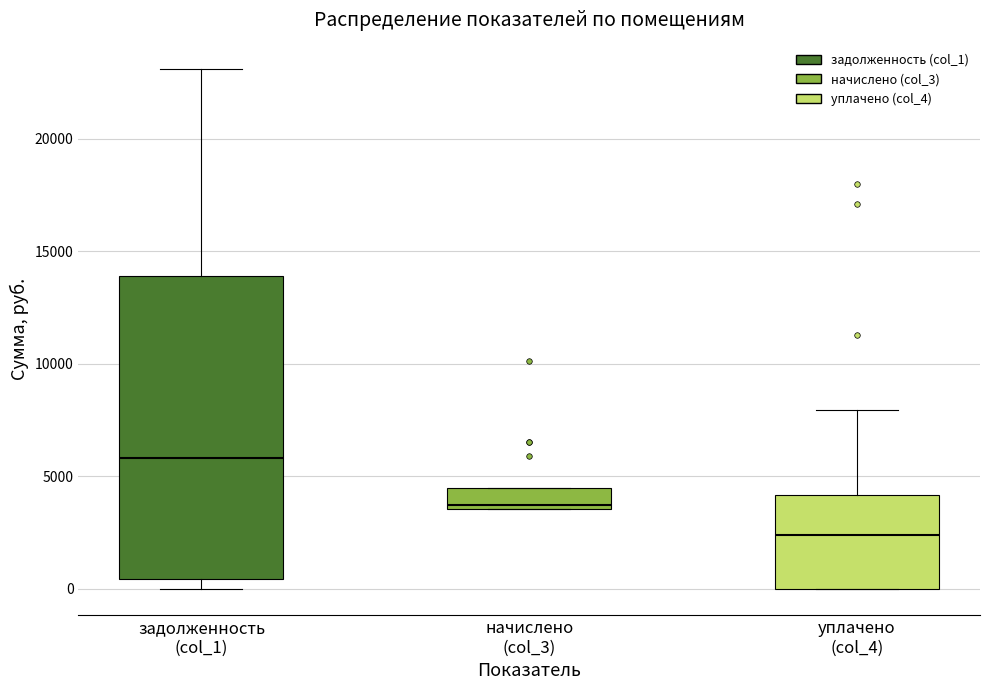

Which box is the tallest, from its lower edge to its upper edge?

задолженность (col_1)